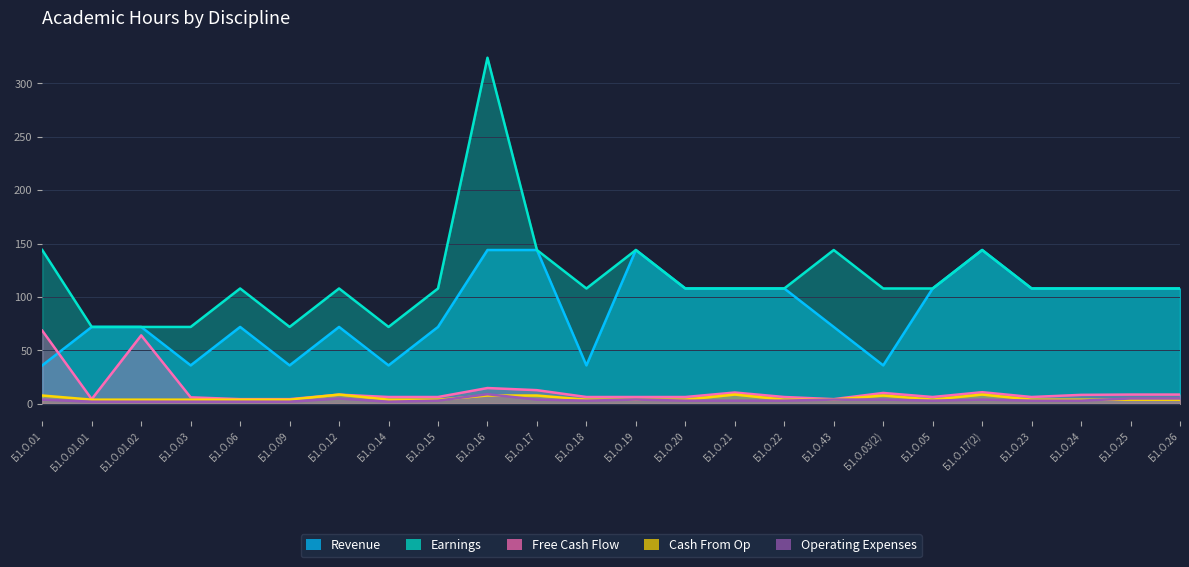

At which category does Revenue reach its first local valley?

Б1.О.03